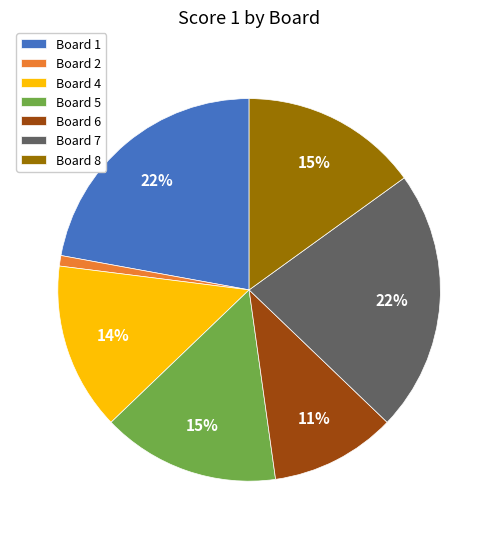

Is it true that Board 7 is 13% of the pie?

False